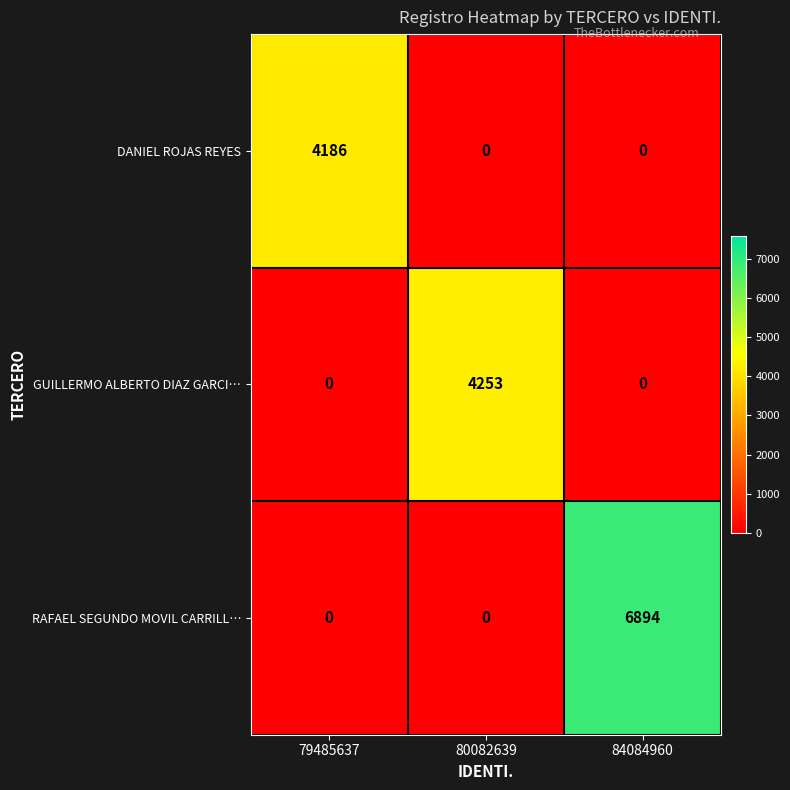

What is the greatest value displayed?

6894